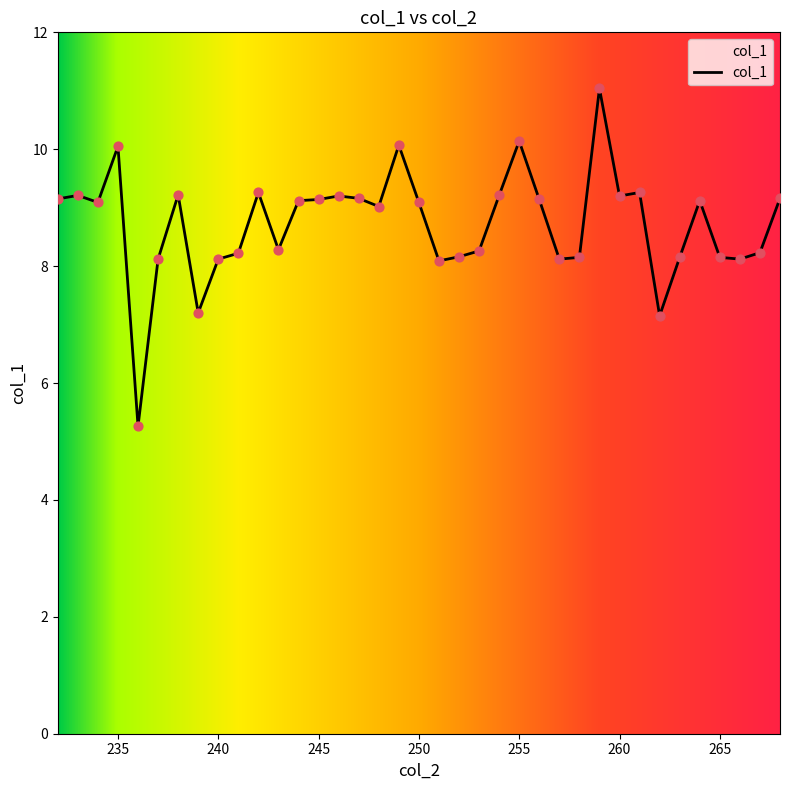

What is the difference between the maximum and minimum values?

5.8